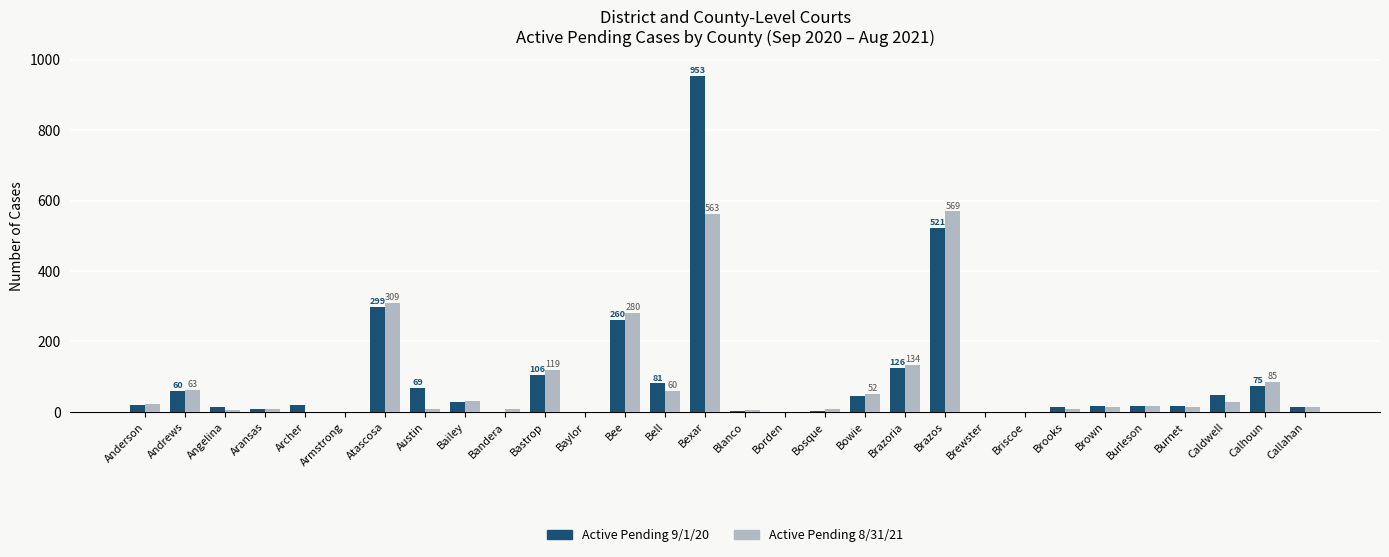

What is the average value of the Active Pending 9/1/20 series?

94